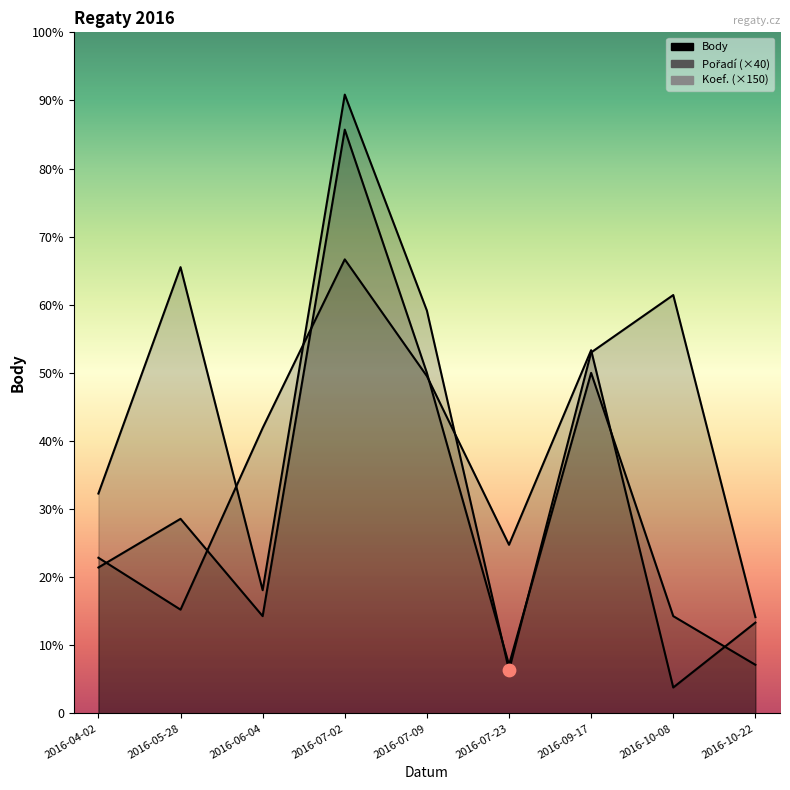

Which series has the largest total across all categories?

Body